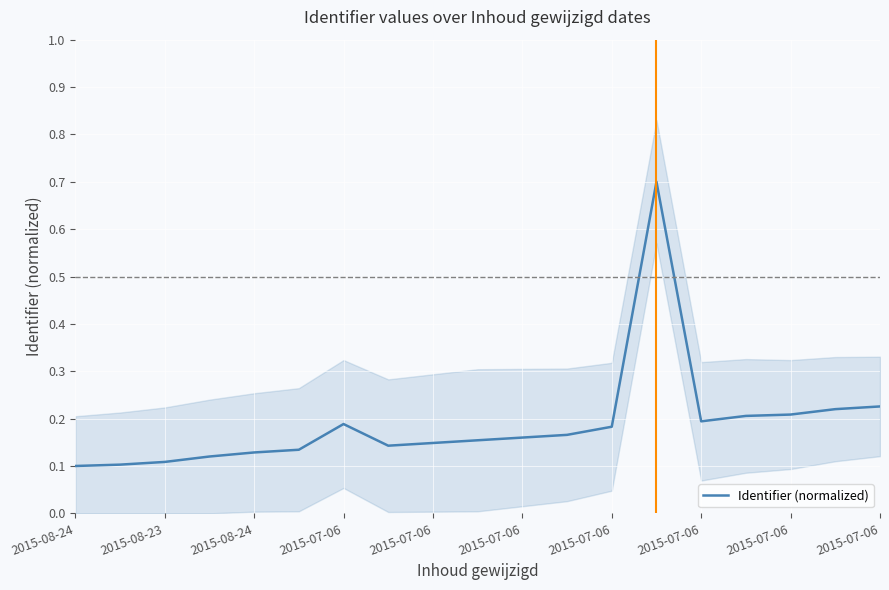

What is the maximum value shown in the chart?

0.7